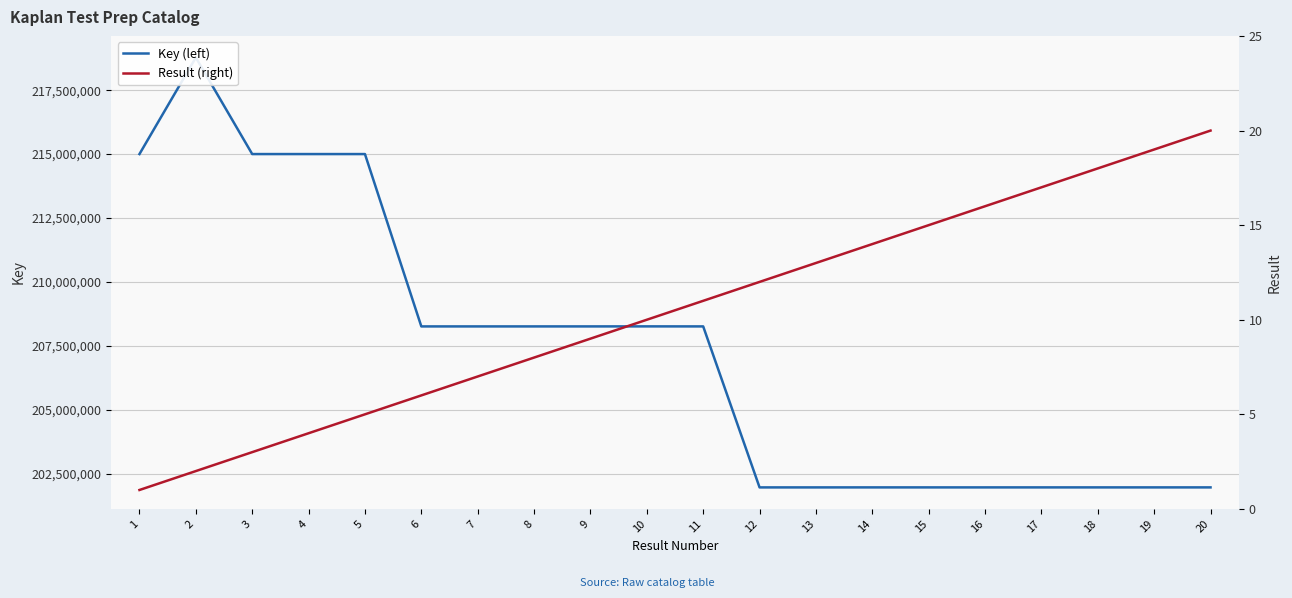

Reading left to right, list all the values displayed in this chart.

Key (left): 215000652	218778010	215000808	215000691	215000769	208259441	208259488	208259529	208259665	208260790	208259619	201962438	201962477	201963069	201962835	201962796	201962952	201963030	201962991	201962913
Result (right): 1	2	3	4	5	6	7	8	9	10	11	12	13	14	15	16	17	18	19	20